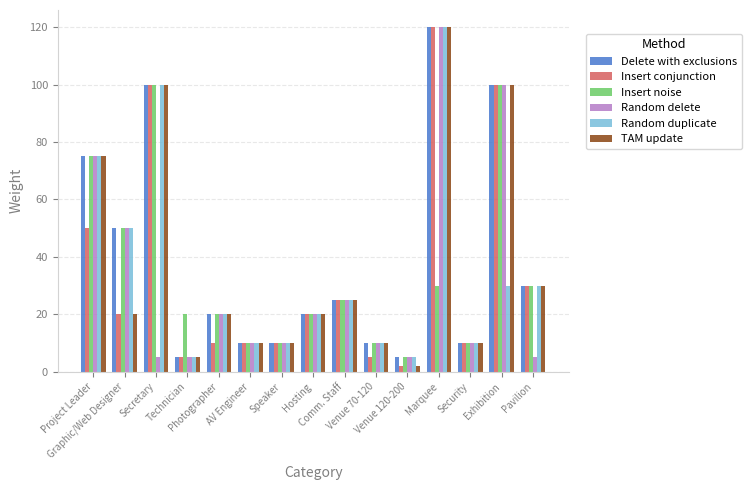

What is the minimum value for Delete with exclusions?

5